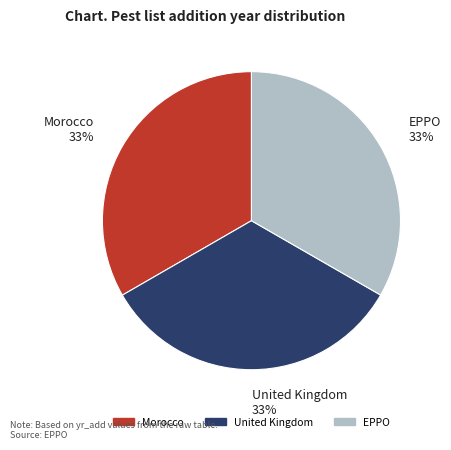

How many slices are in this pie chart?

3